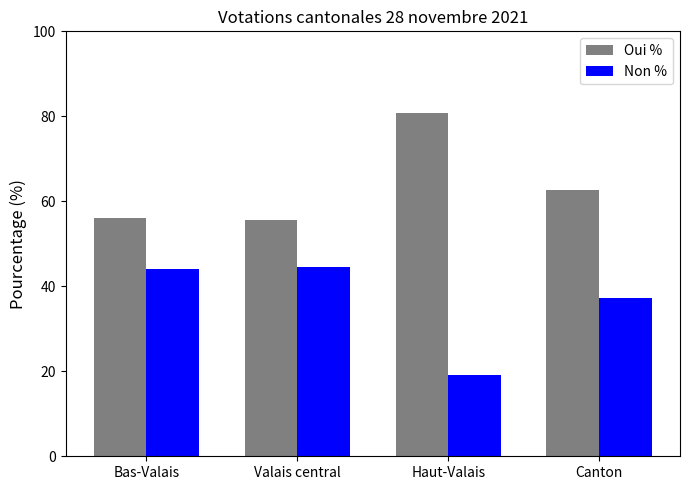

What is the difference between the highest and lowest values at Bas-Valais?

11.9